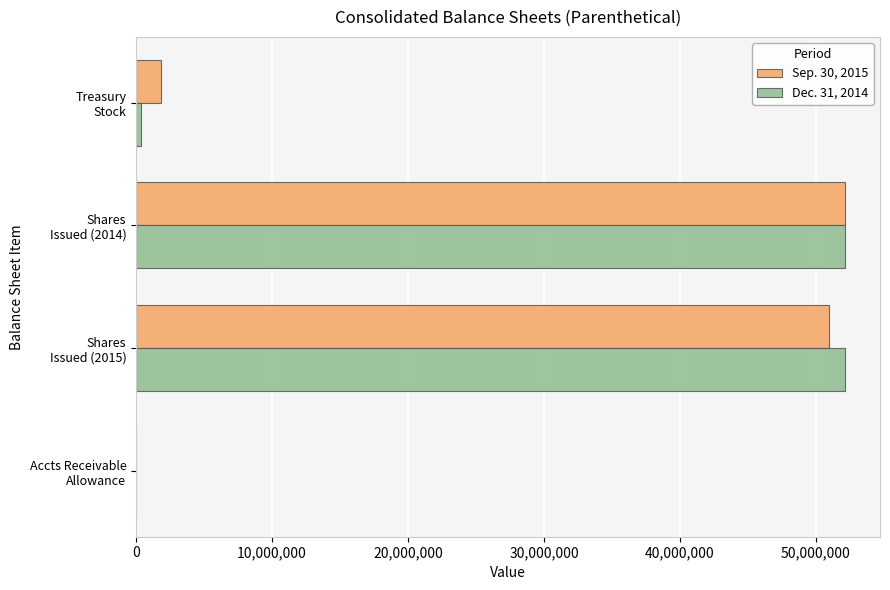

Which series has the largest range (max minus min)?

Dec. 31, 2014